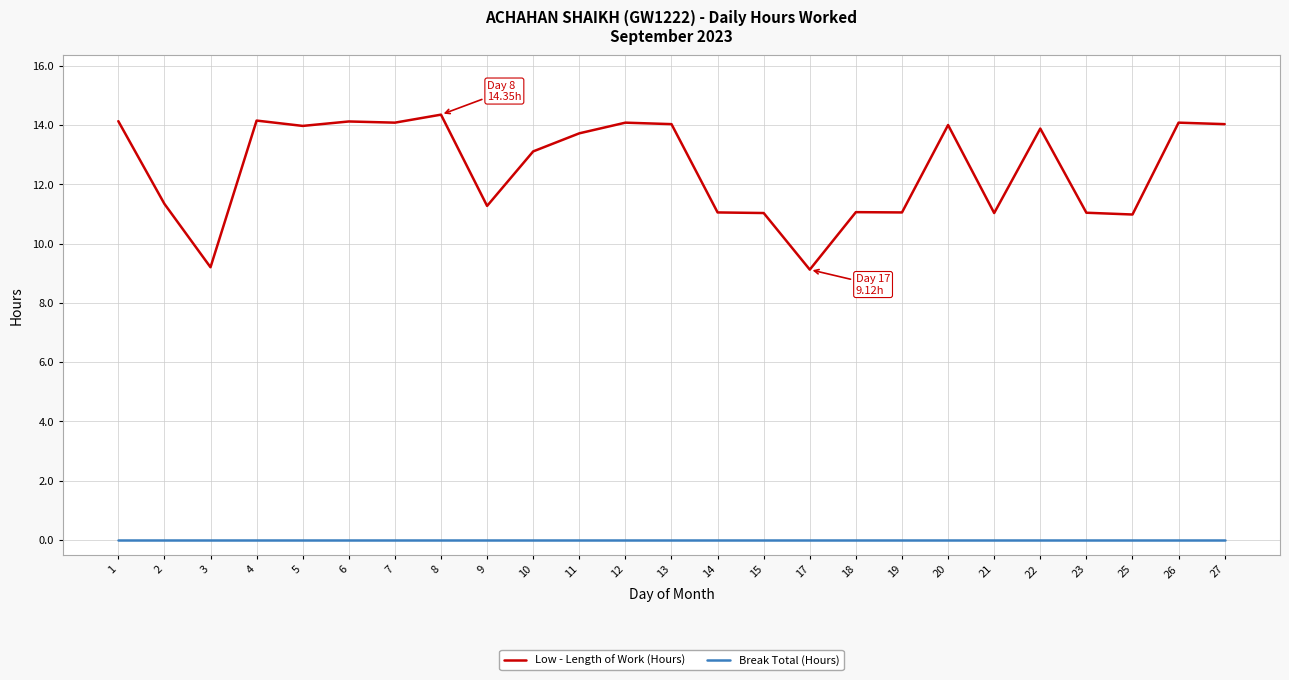

True or false: Break Total (Hours) and Low - Length of Work (Hours) cross at least once.

False